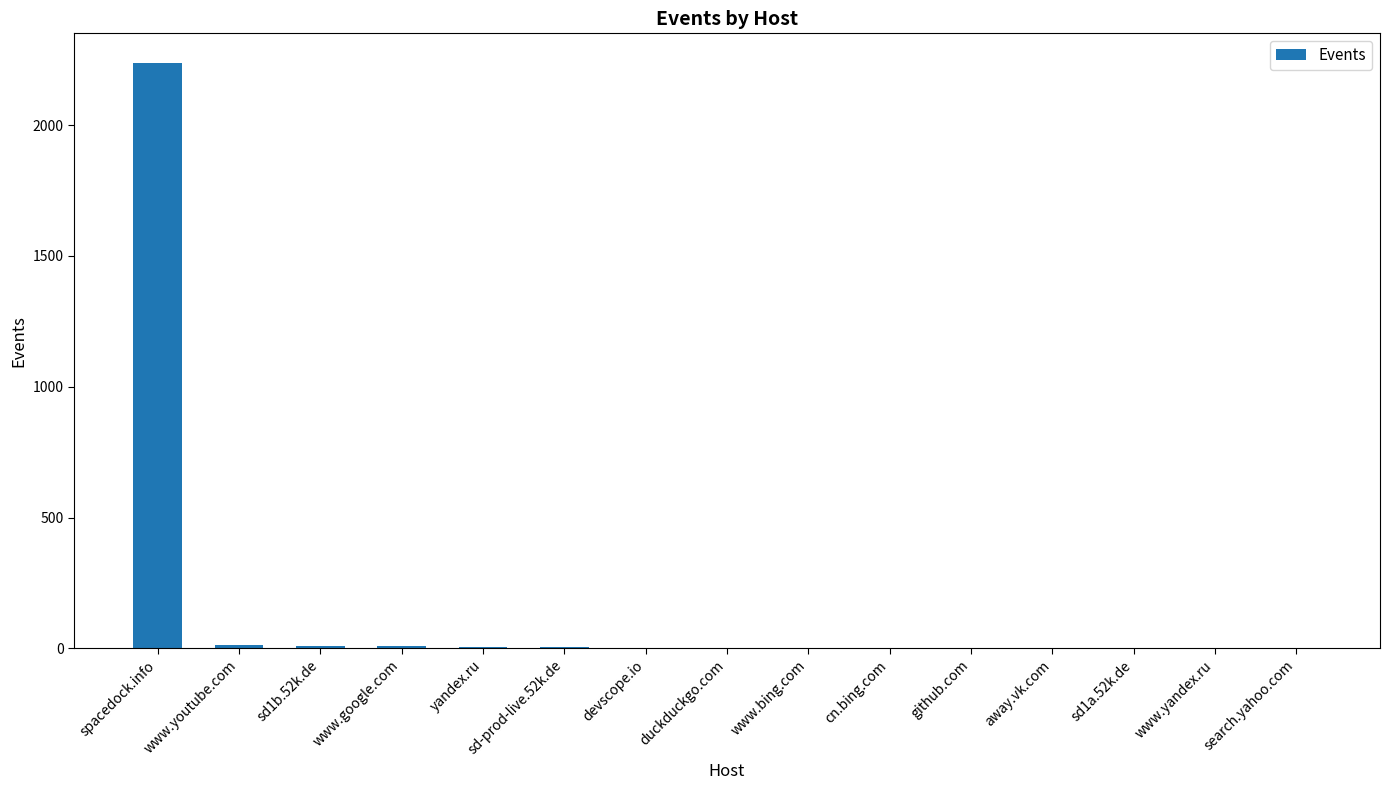

True or false: the data shows 751 at spacedock.info.

False